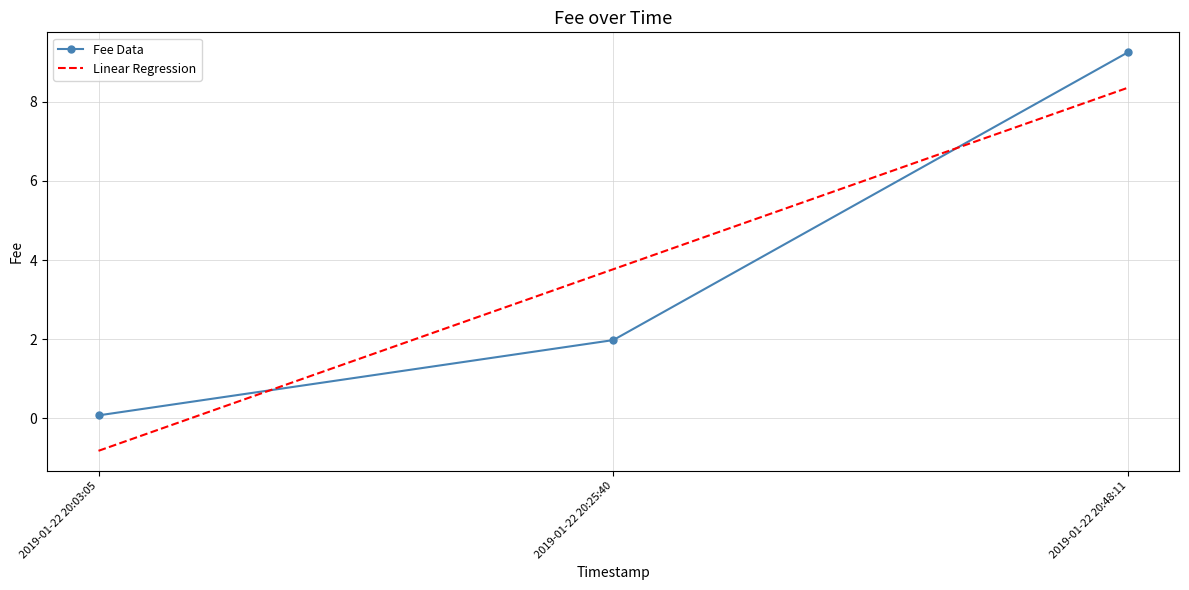

What is the difference between the highest and lowest values at 2019-01-22 20:25:40?

1.8